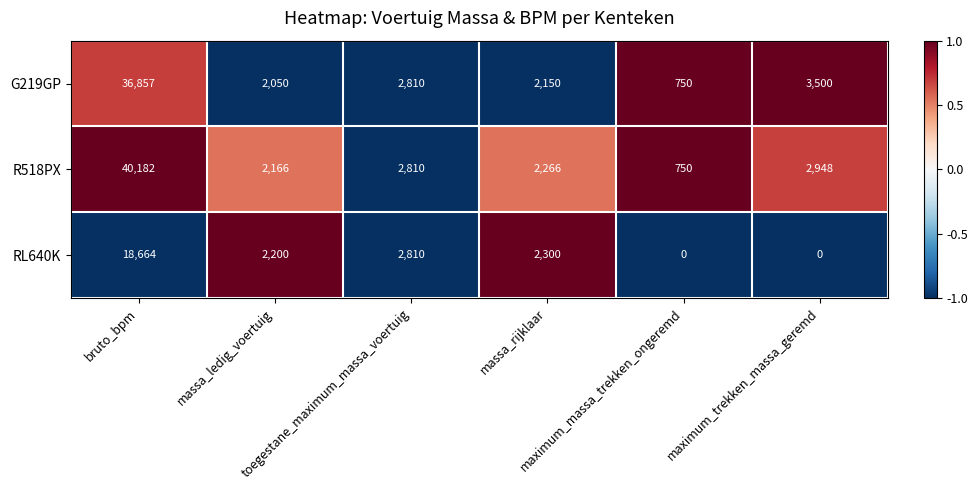

Rank the series by their maximum value, from highest to lowest.

R518PX, G219GP, RL640K